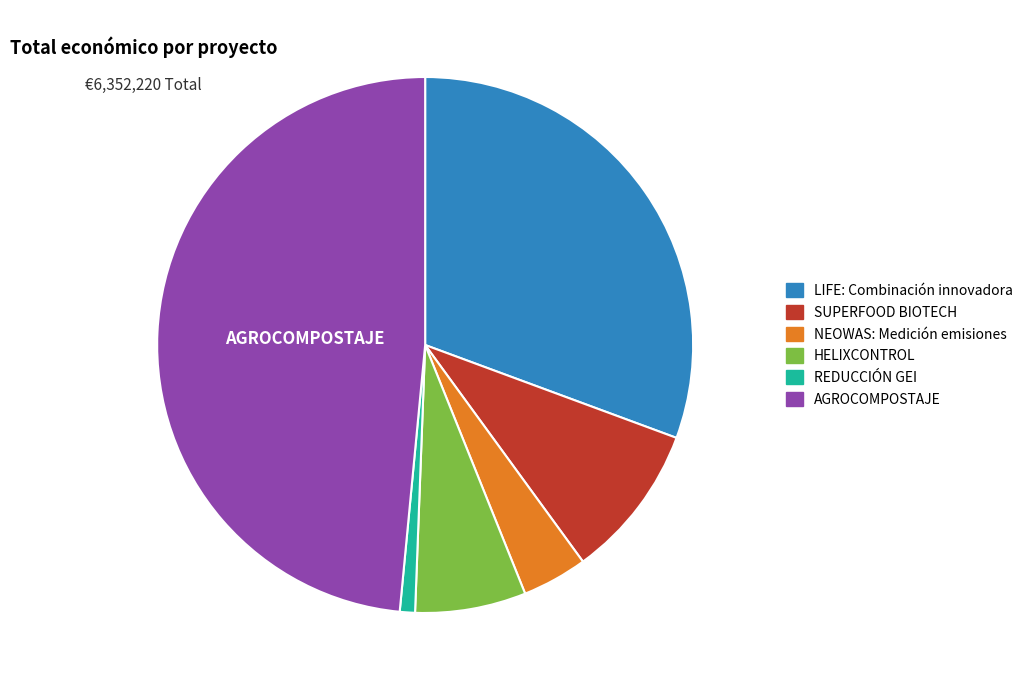

What is the ratio of the value at AGROCOMPOSTAJE to the value at HELIXCONTROL?

7.3